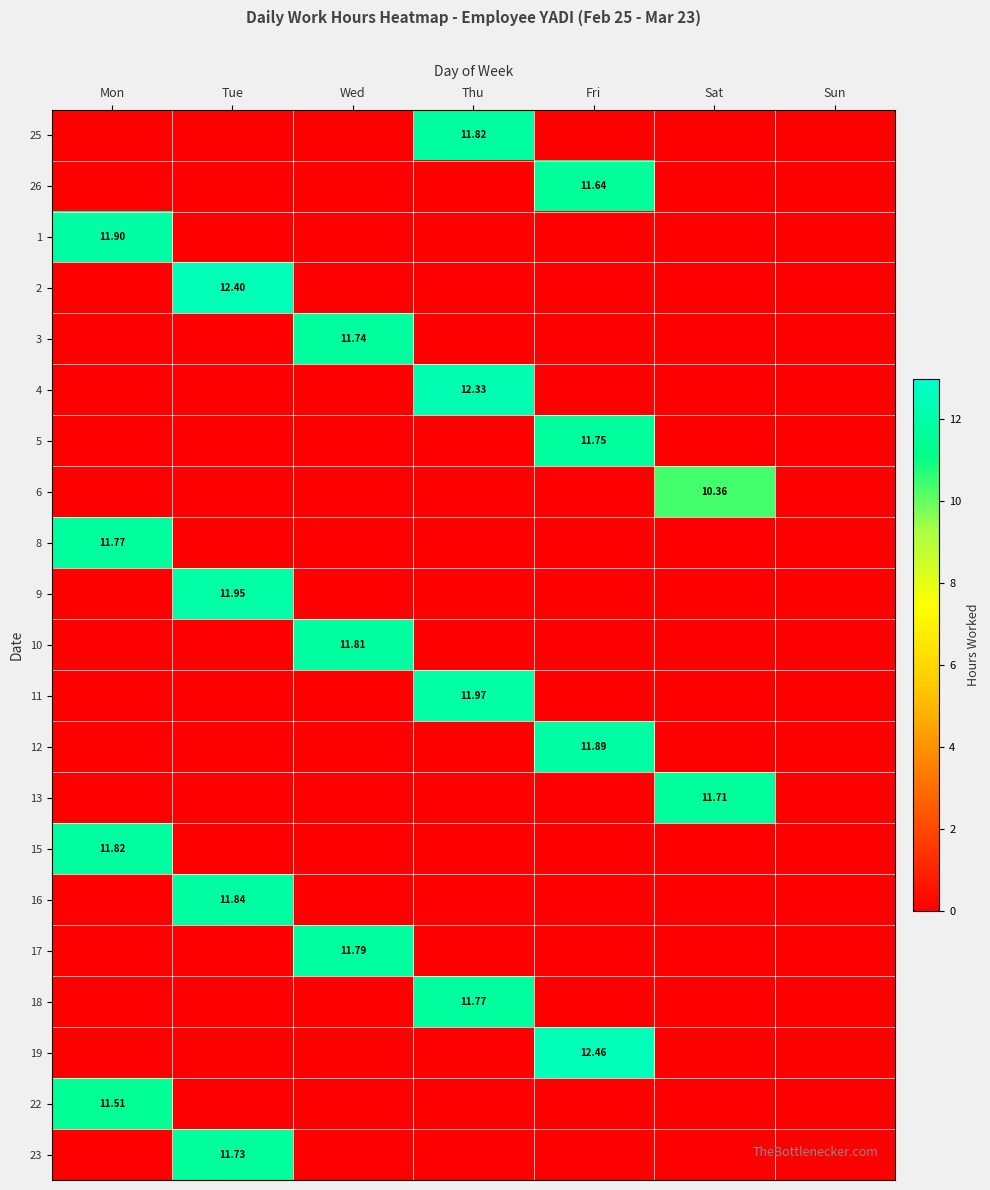

How many data points in 8 are above 0?

1